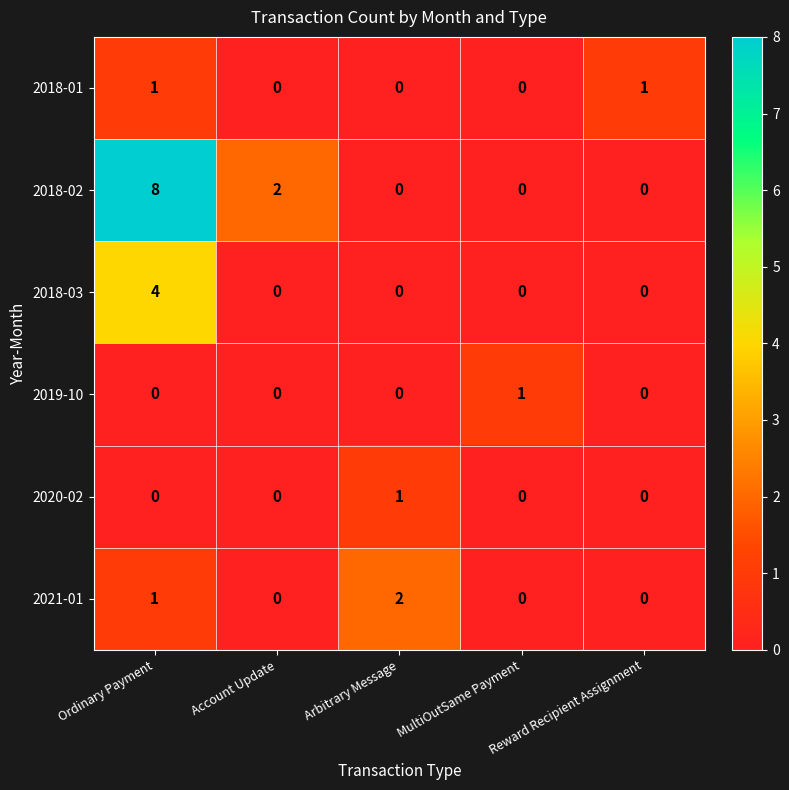

What is the sum of all 2021-01 values?

3